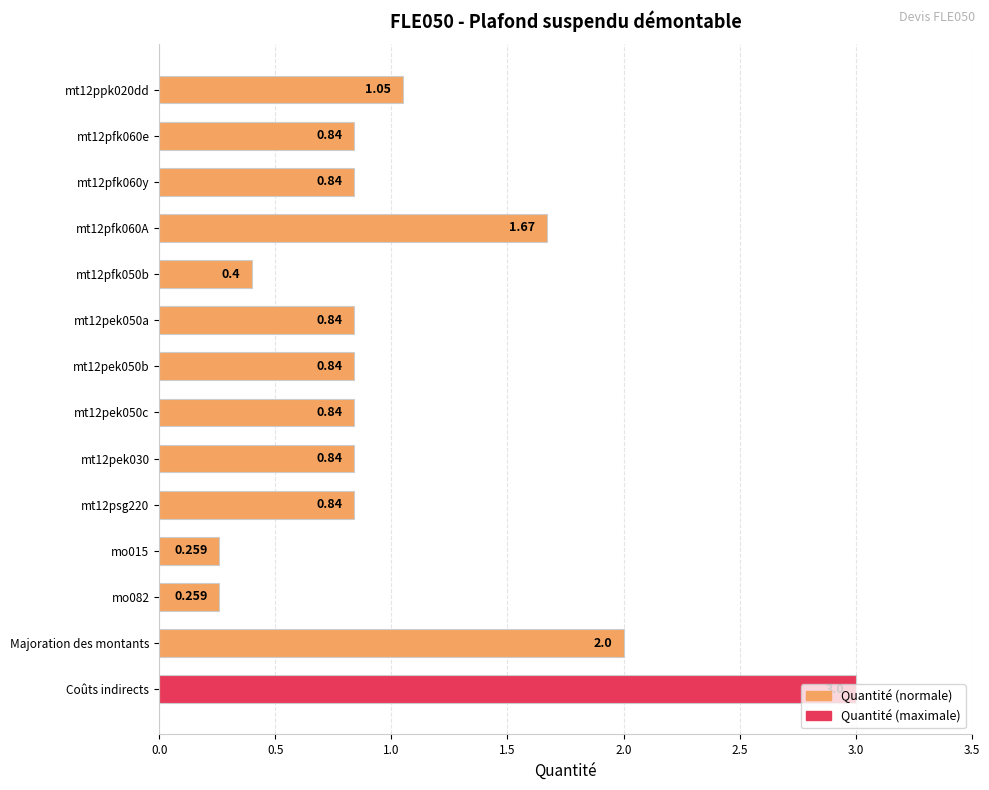

Which category has the highest value across all series?

Coûts indirects